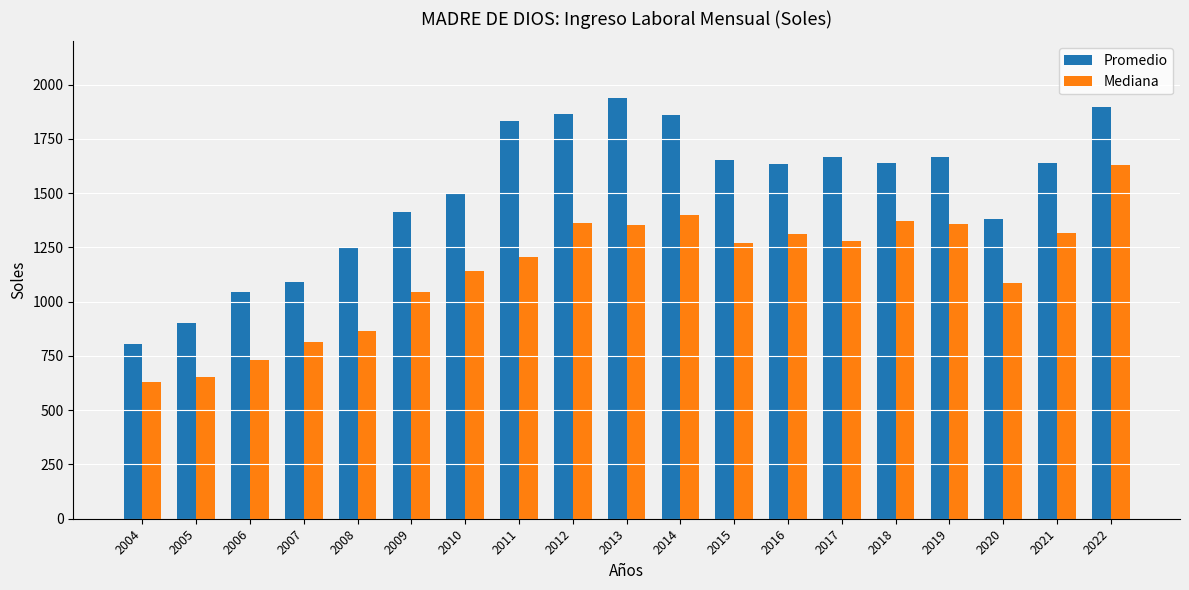

At 2005, list the series in order from smallest to largest.

Mediana, Promedio